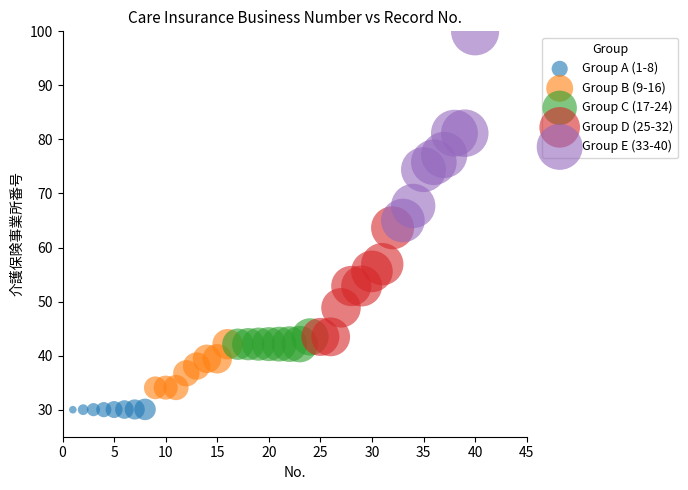

Which series has the largest Y range (max minus min)?

Group E (33-40)